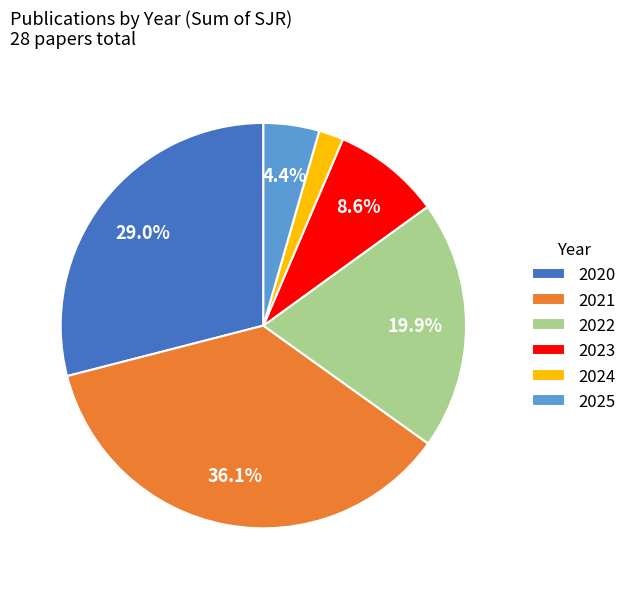

Is it true that 2022 is 8% of the pie?

False